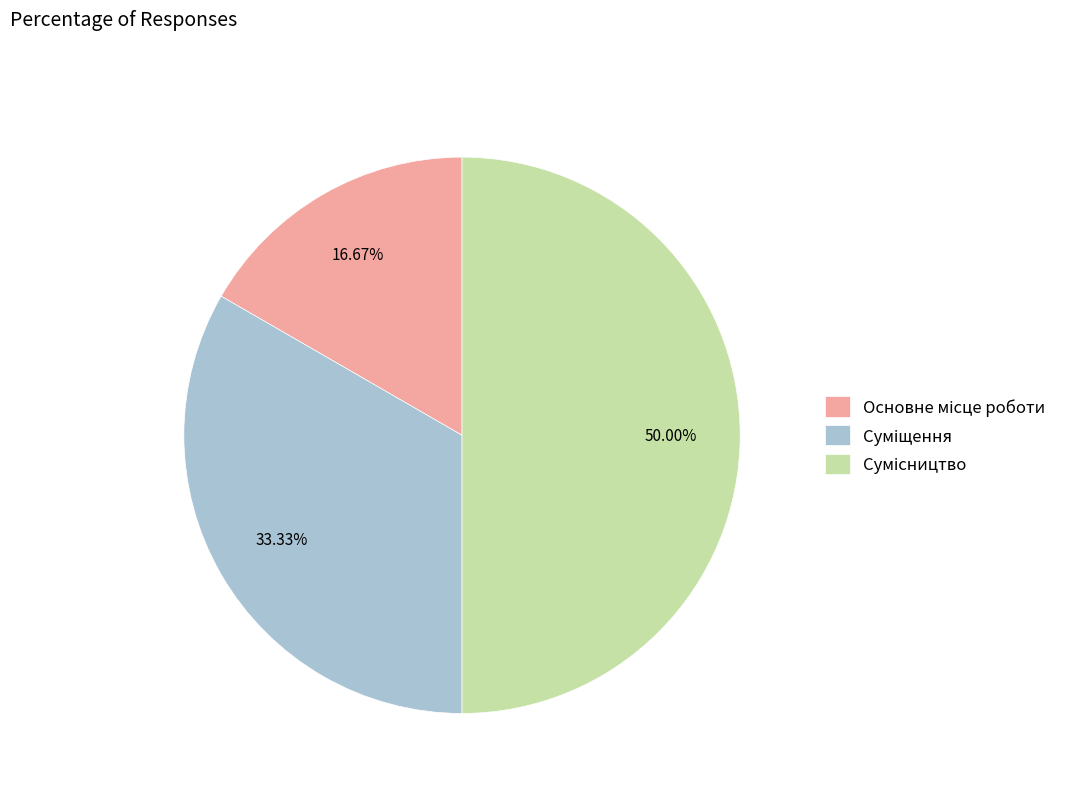

To the nearest percent, what is the difference between the largest and smallest slice percentages?

33%